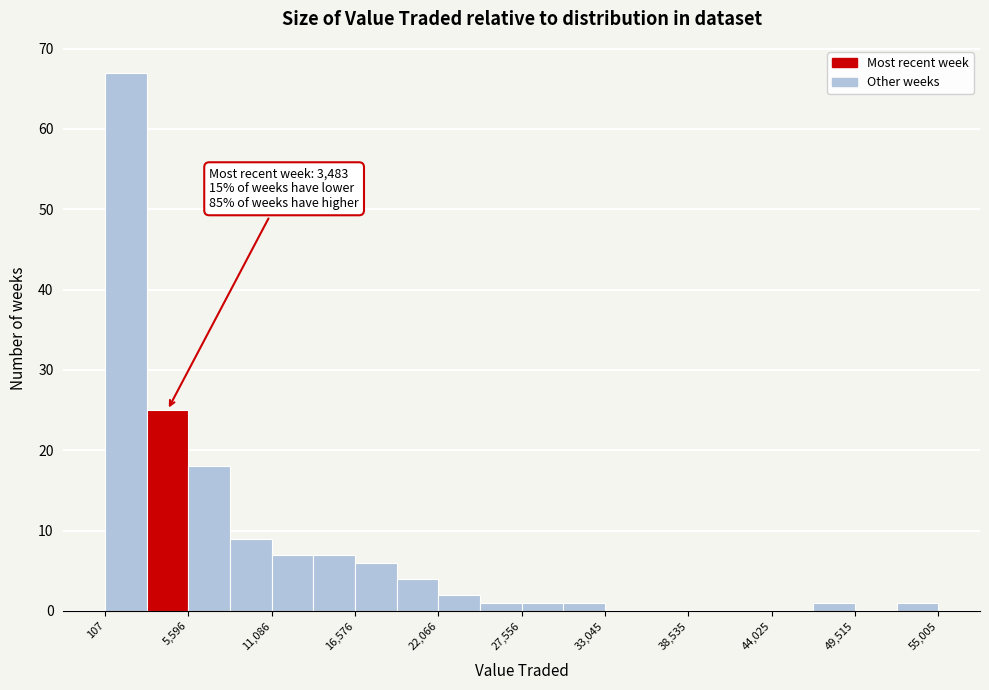

Read against the x-axis, roughly where is the centre of the tallest bar?

1000